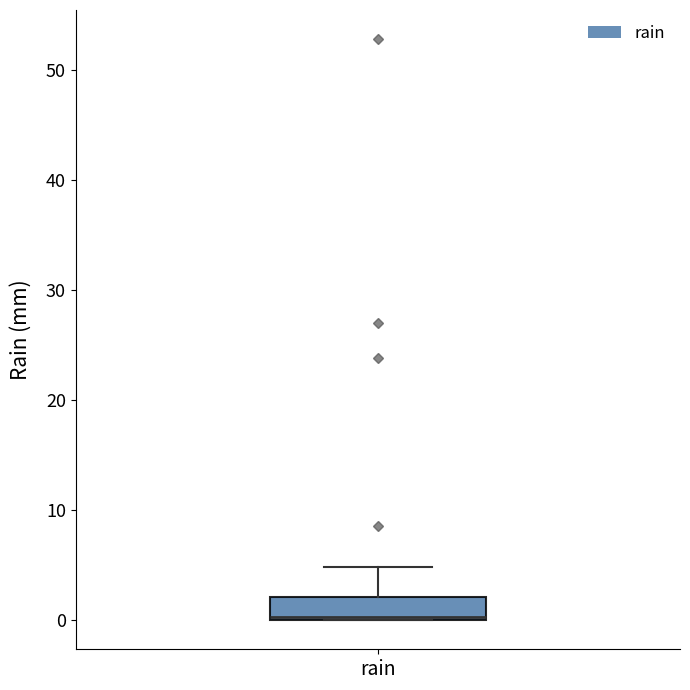

Transcribe this box plot: give where the median line is, the range the box spans, and where the two whiskers end, as read against the y-axis. The values are not printed on the chart, so give them approximately, as read against the axis.

median 0 (just above the box's lower edge), box 0 to 2, whiskers 0 to 5